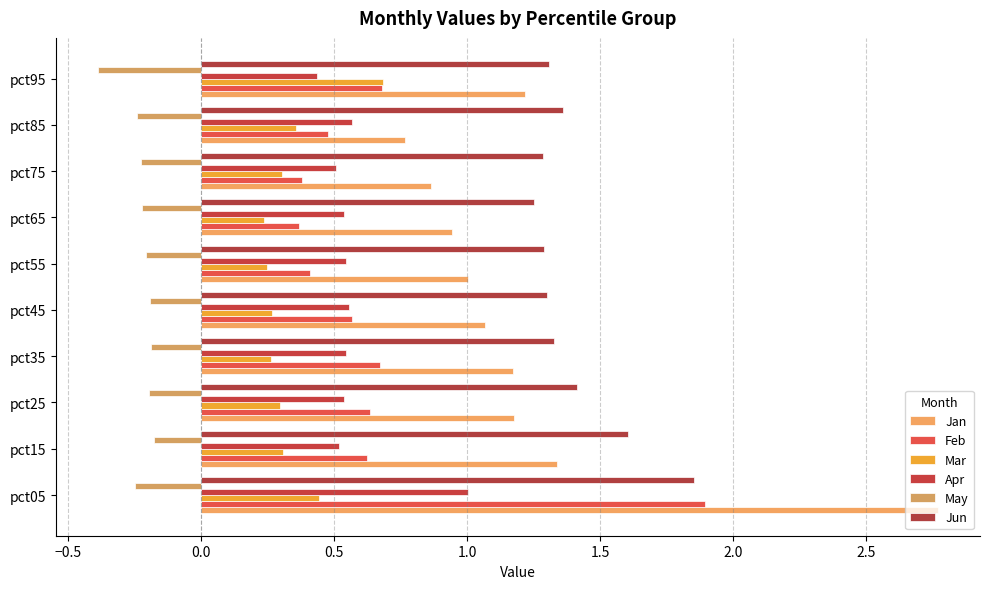

Count the number of categories in the chart.

10